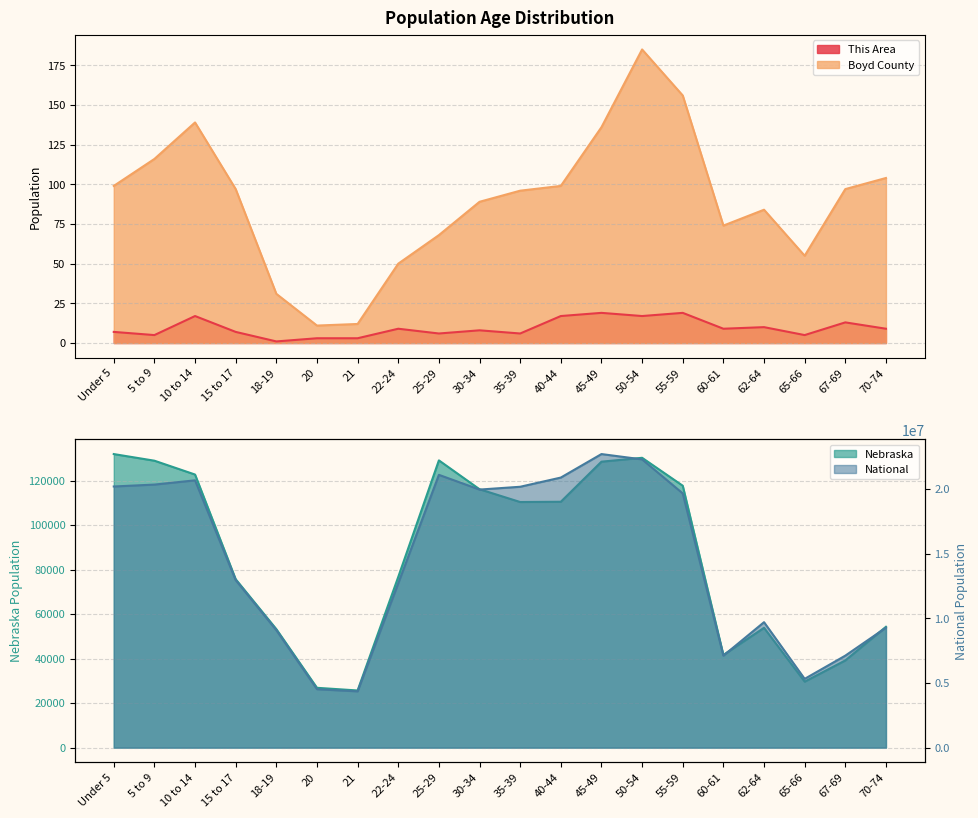

What is the minimum value shown in the chart?

1